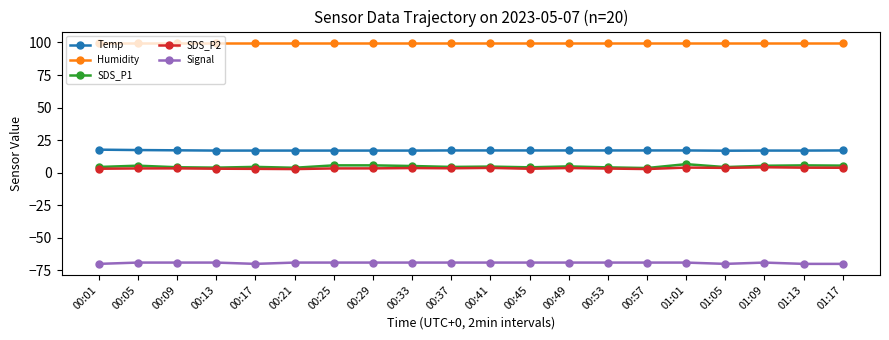

What is the sum of all Signal values?

-1385.0